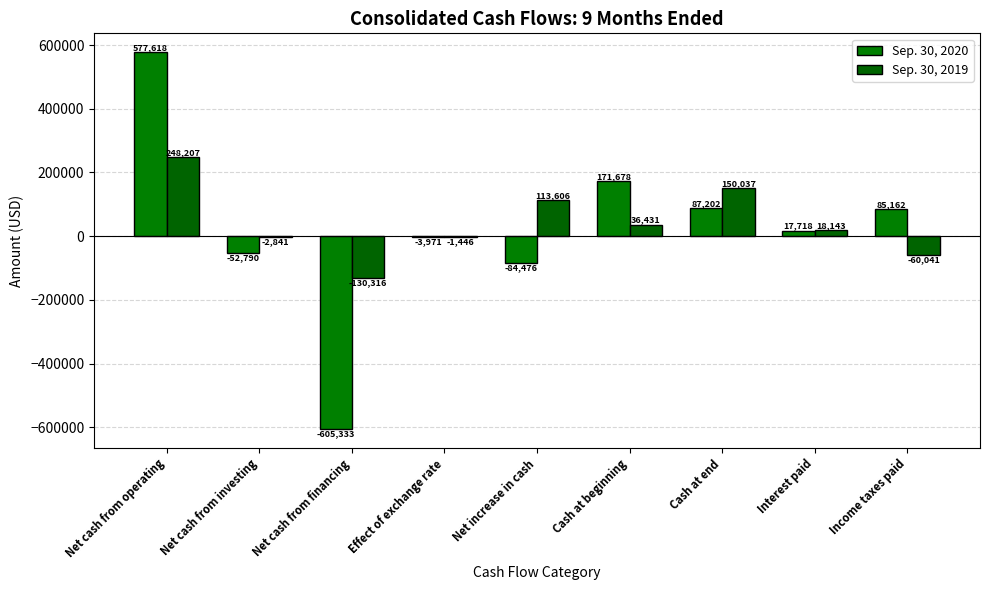

Reading left to right, extract all data points from this chart.

Sep. 30, 2020: 577618	-52790	-605333	-3971	-84476	171678	87202	17718	85162
Sep. 30, 2019: 248207	-2841	-130316	-1446	113606	36431	150037	18143	-60041